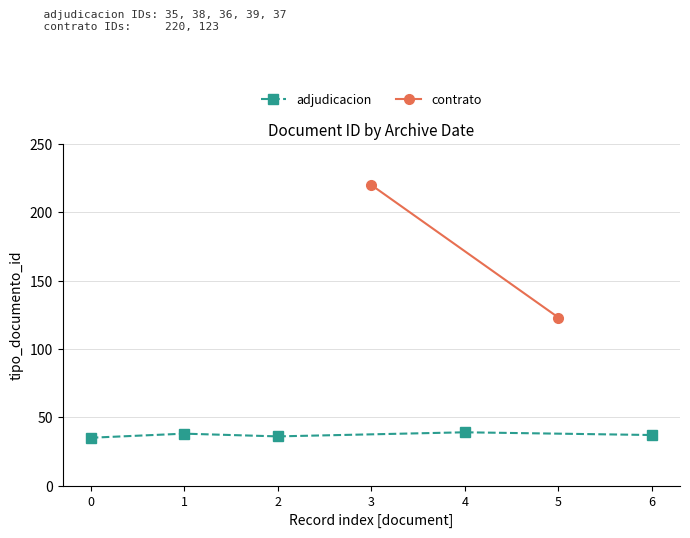

How many interior local valleys (lower than both neighbors) does the data have?

2